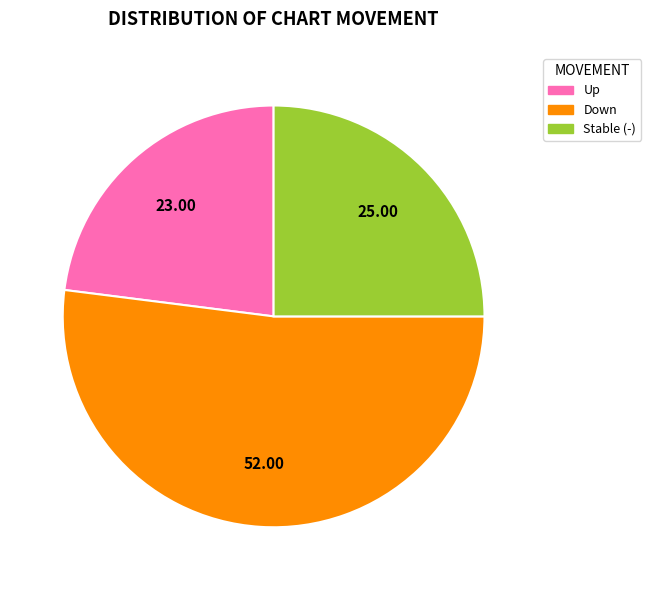

Combined, do Stable (-) and Down account for over 50%?

Yes